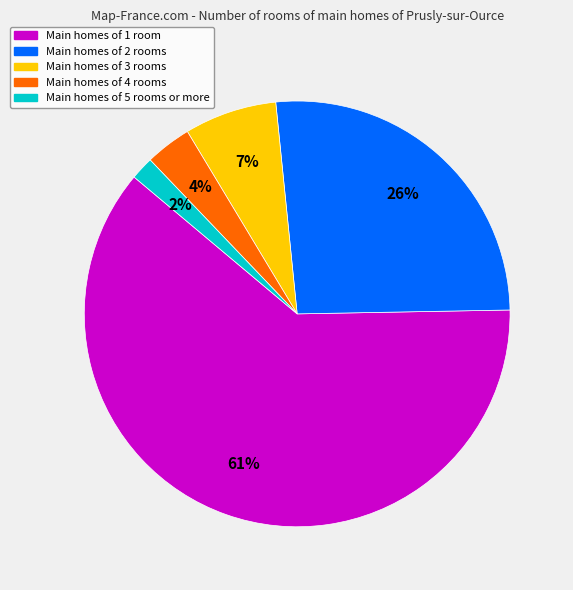

To the nearest percent, what is the average slice percentage?

20%